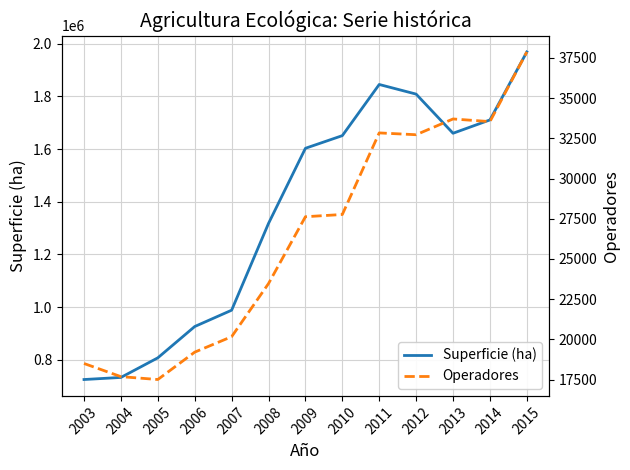

Which category has the highest value in the Superficie (ha) series?

2015